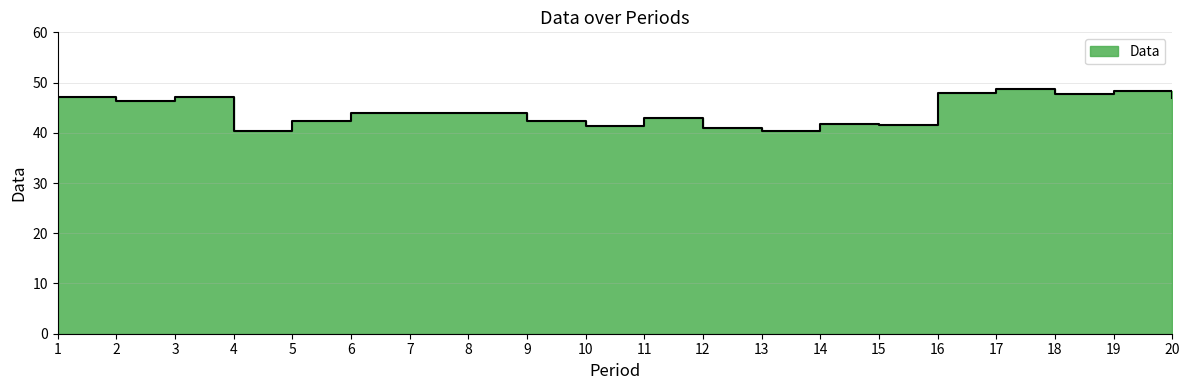

What is the difference between the maximum and minimum values?

8.4